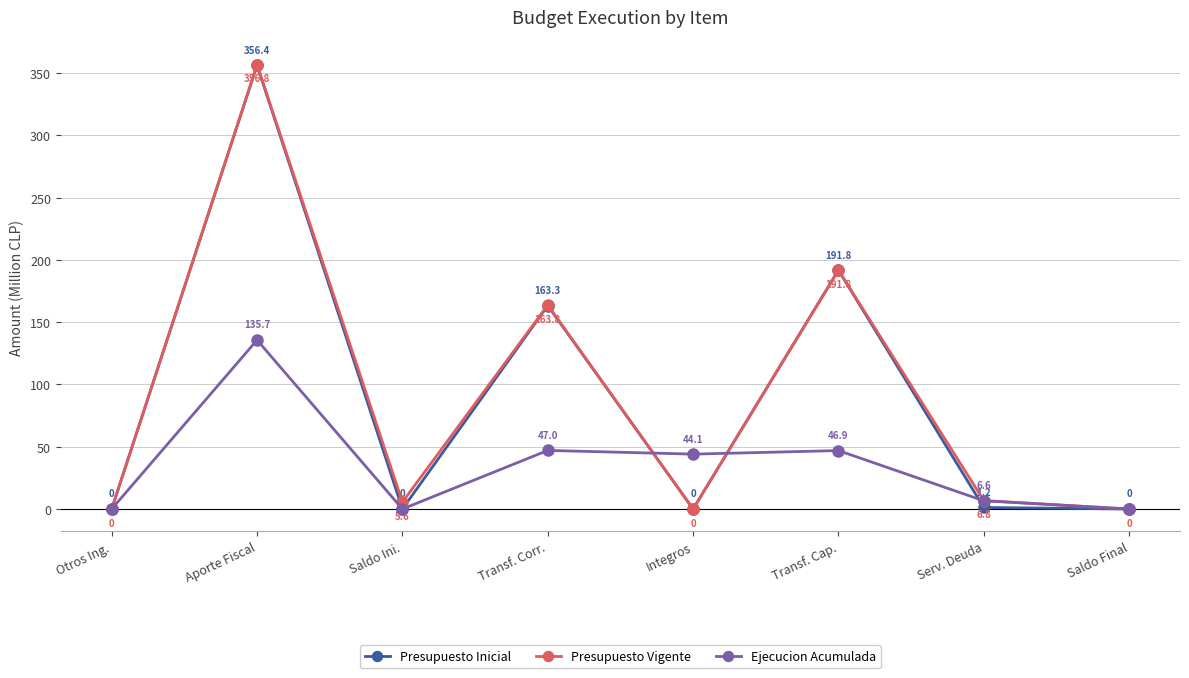

What are all the series names shown in the legend?

Presupuesto Inicial, Presupuesto Vigente, Ejecucion Acumulada